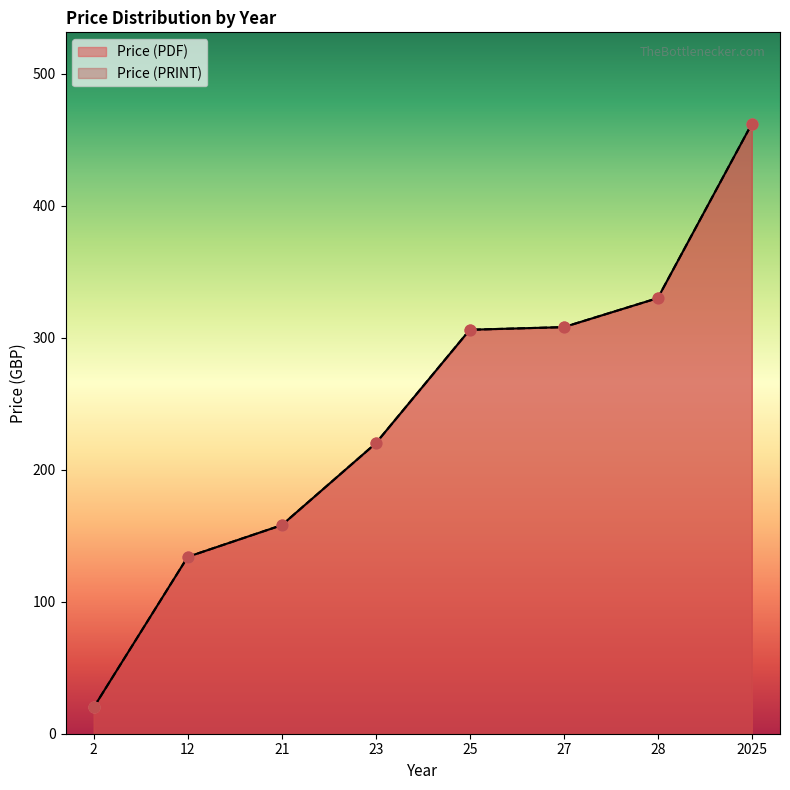

Which series contains the highest Y value?

Price (PDF)